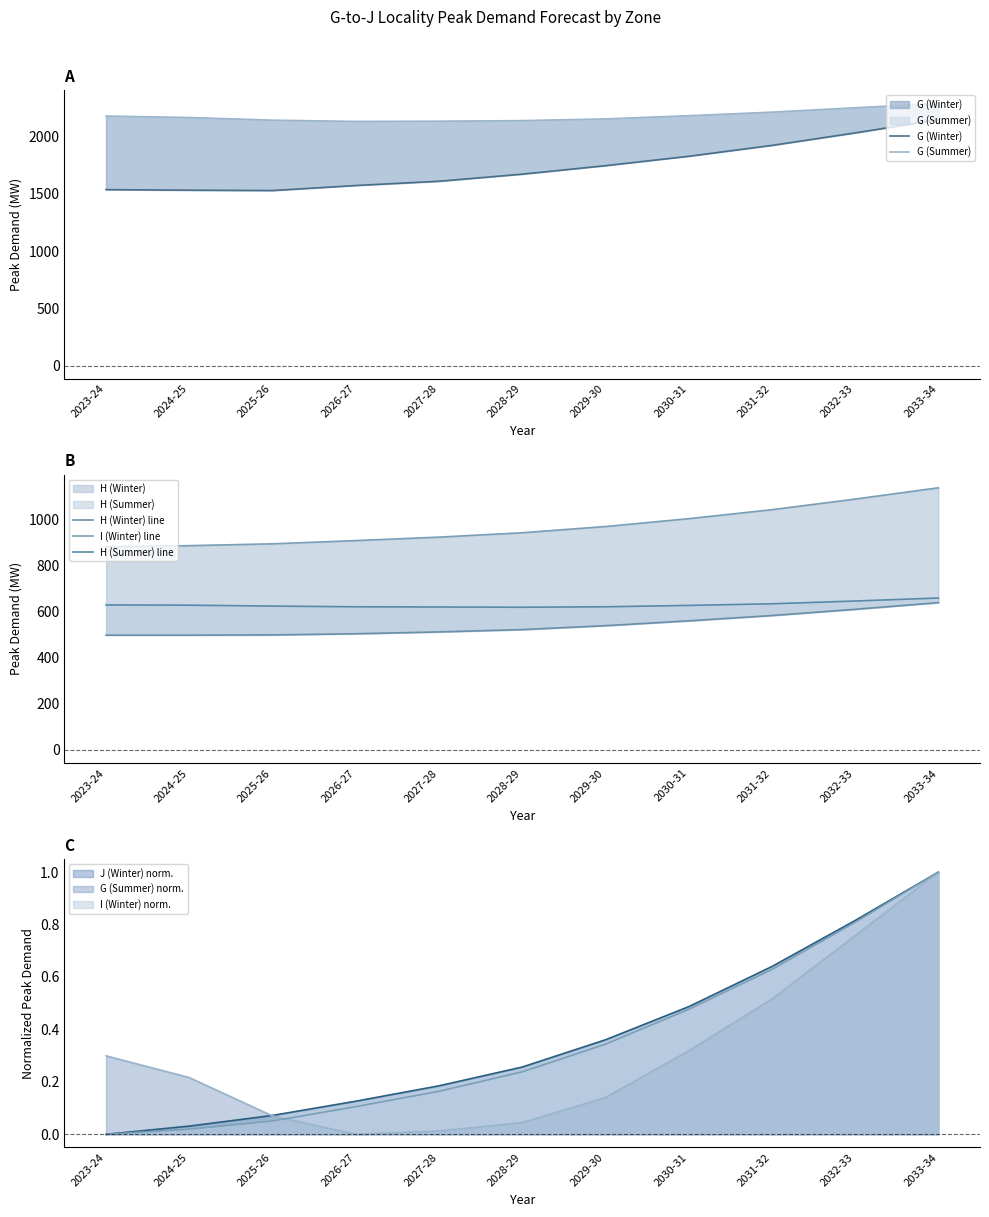

Which series changed the most between 2023-24 and 2032-33?

G (Winter)